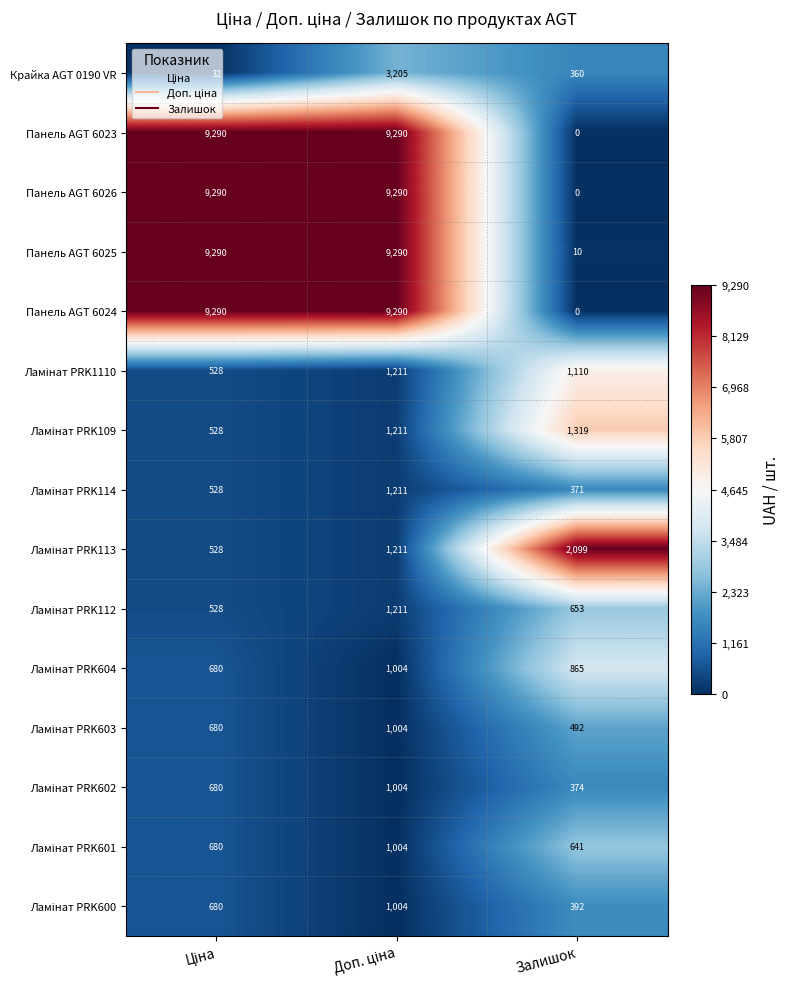

At which category does the chart reach its minimum across all series?

Залишок